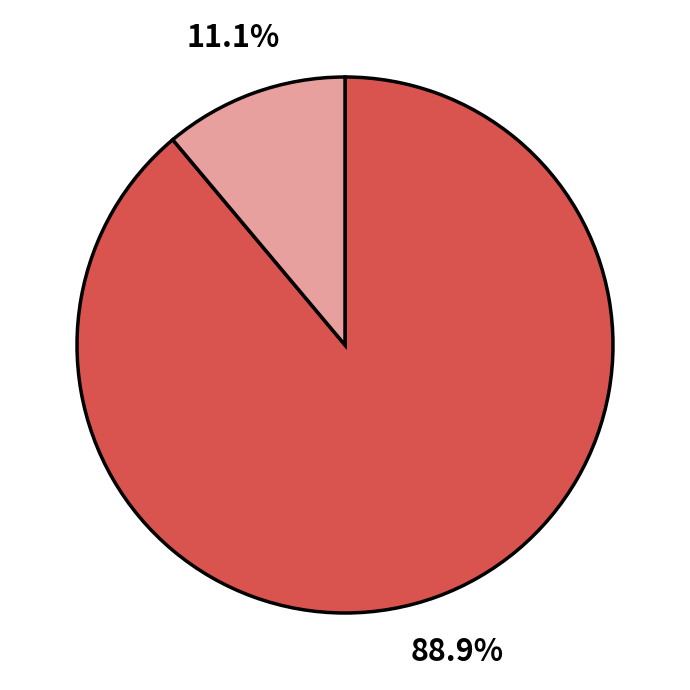

Does any single category account for the majority?

Yes